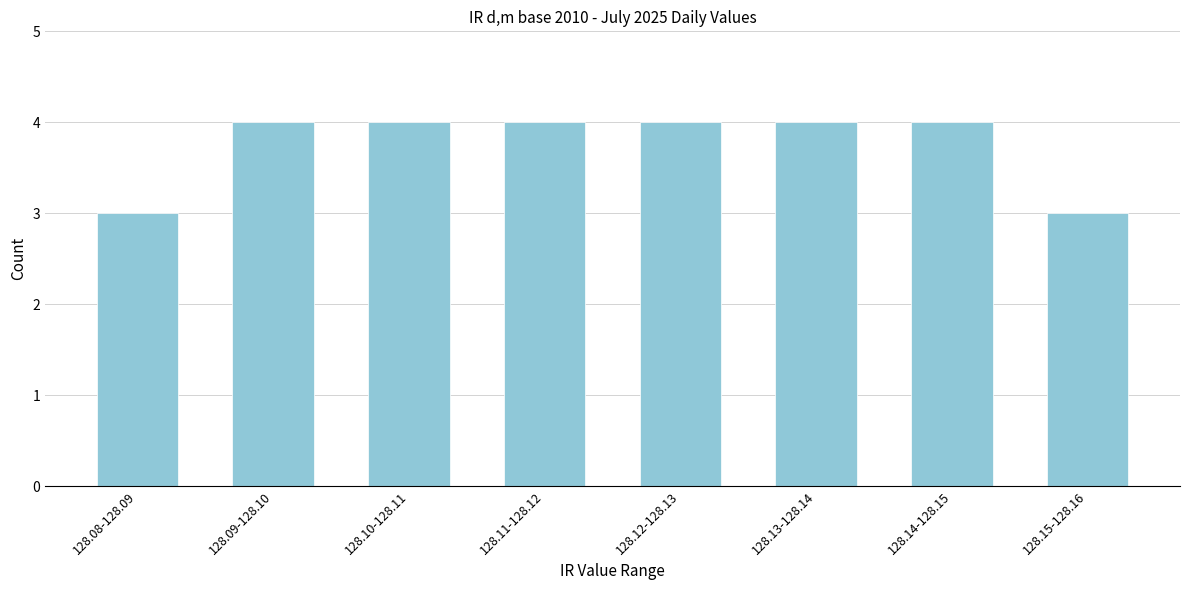

Reading left to right, what are all the values shown in this chart?

3	4	4	4	4	4	4	3